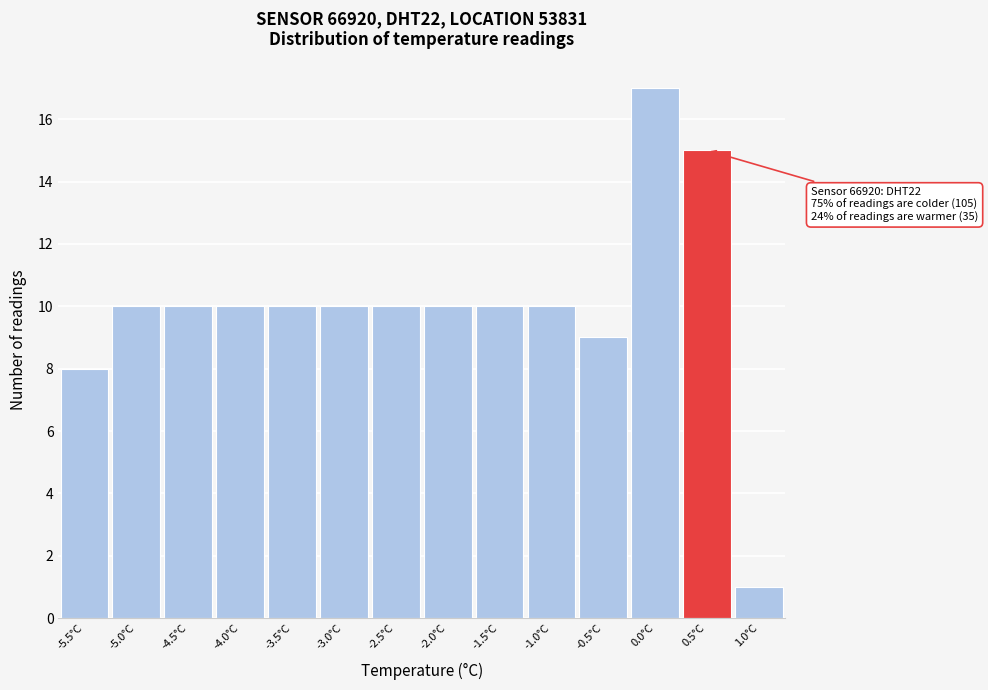

Reading right to left, transcribe all the data shown in this chart.

1.0°C=1	0.5°C=15	0.0°C=17	-0.5°C=9	-1.0°C=10	-1.5°C=10	-2.0°C=10	-2.5°C=10	-3.0°C=10	-3.5°C=10	-4.0°C=10	-4.5°C=10	-5.0°C=10	-5.5°C=8